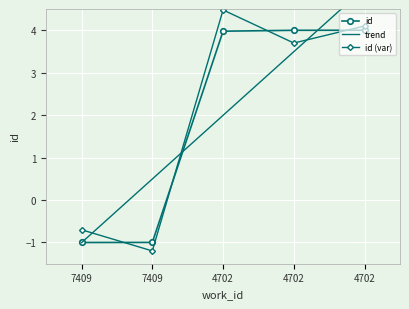

How many values in id are below zero?

2